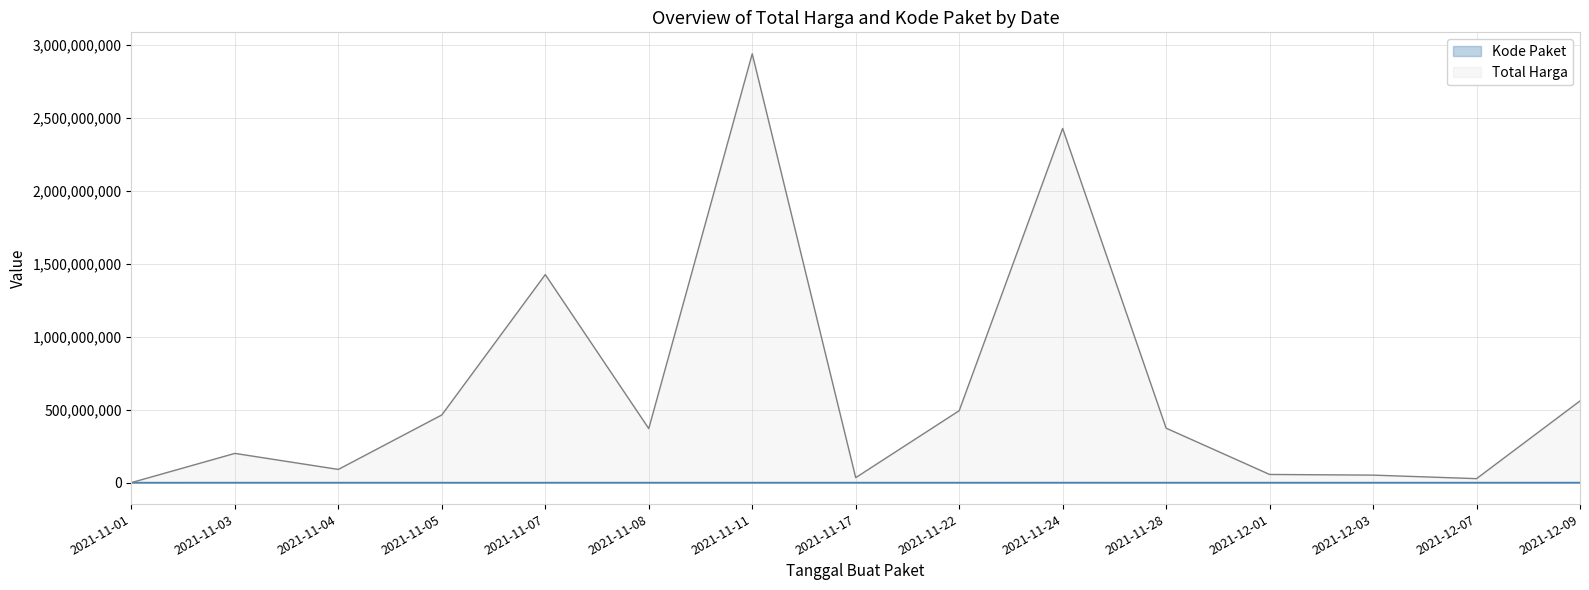

Where is the first local maximum for Kode Paket?

2021-11-03